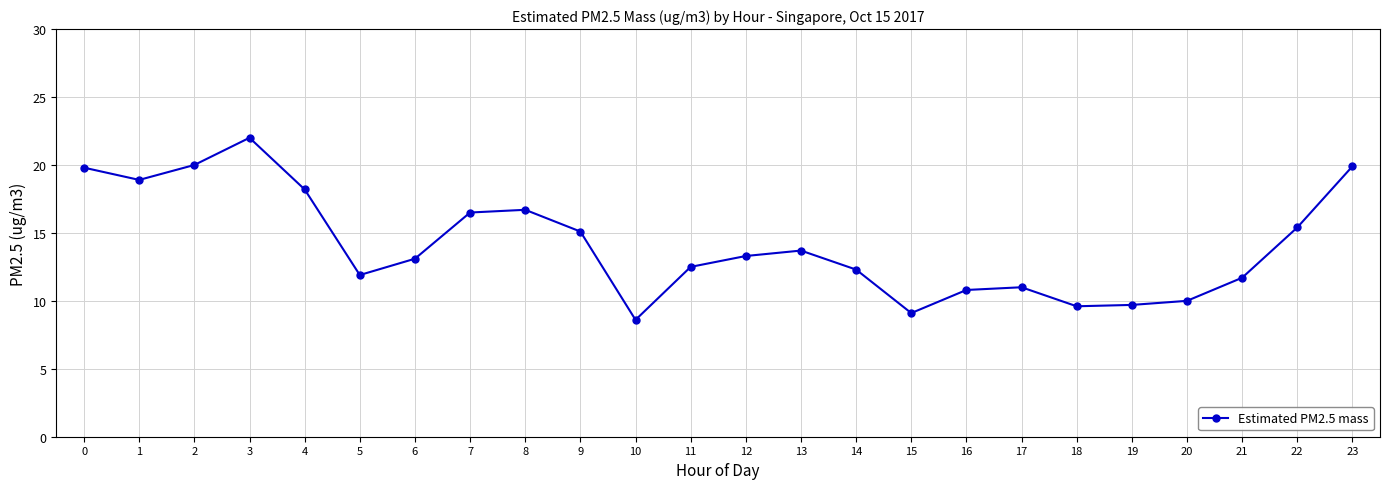

What is the value of the 2nd point from the left?

18.9